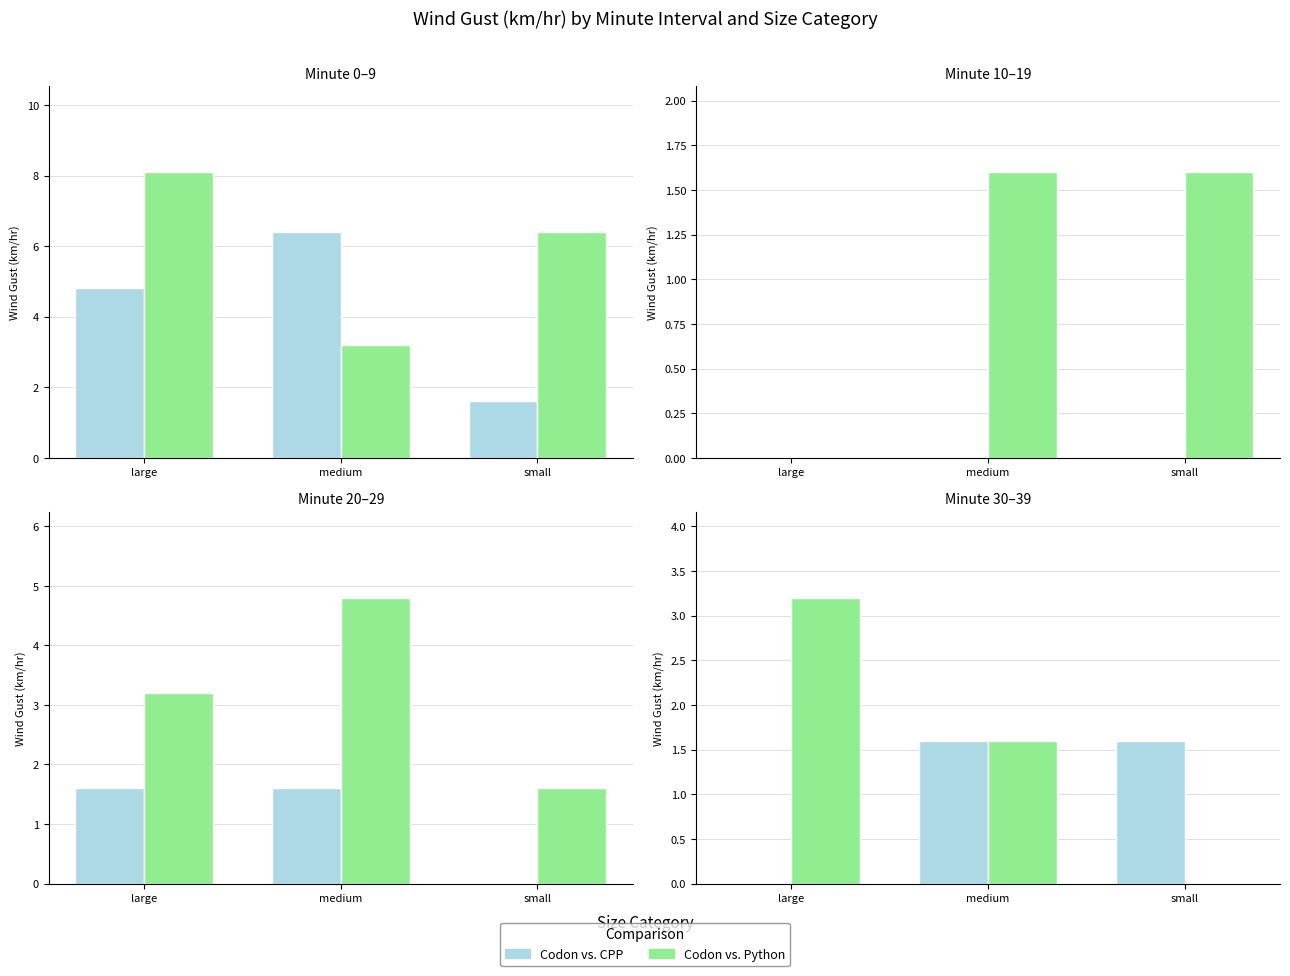

Rank the categories by Codon vs. Python value from highest to lowest.

large, medium, small